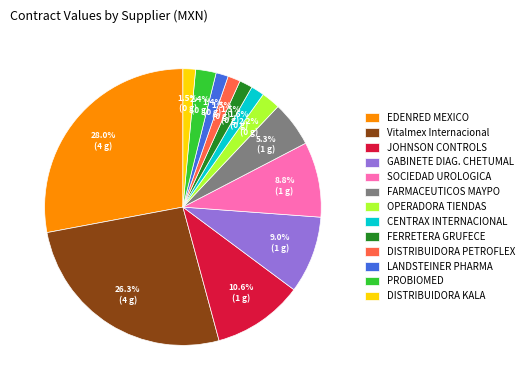

Is there any slice that represents more than half of the pie?

No